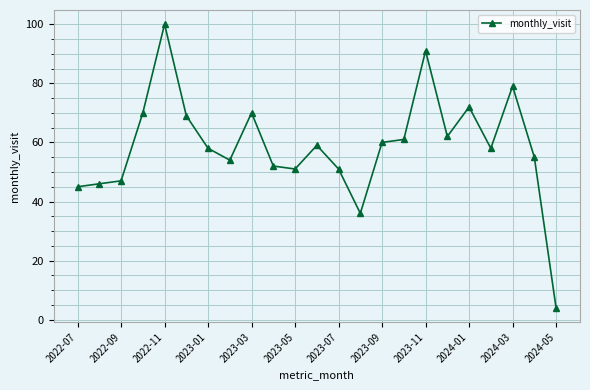

What is the value of the 8th point from the left?

54